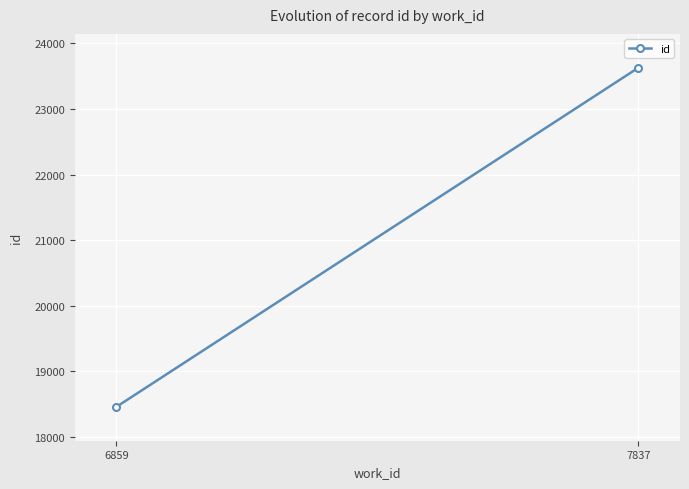

True or false: the data shows 23629 at 7837.

True